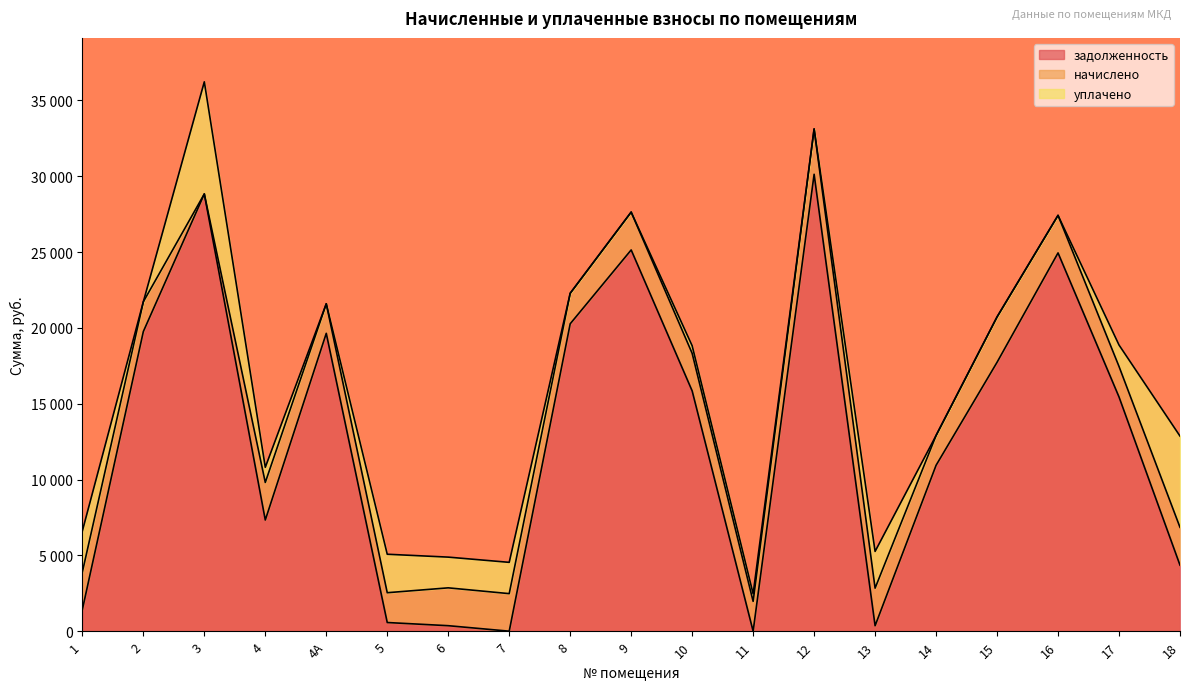

Count the number of data series in this chart.

3